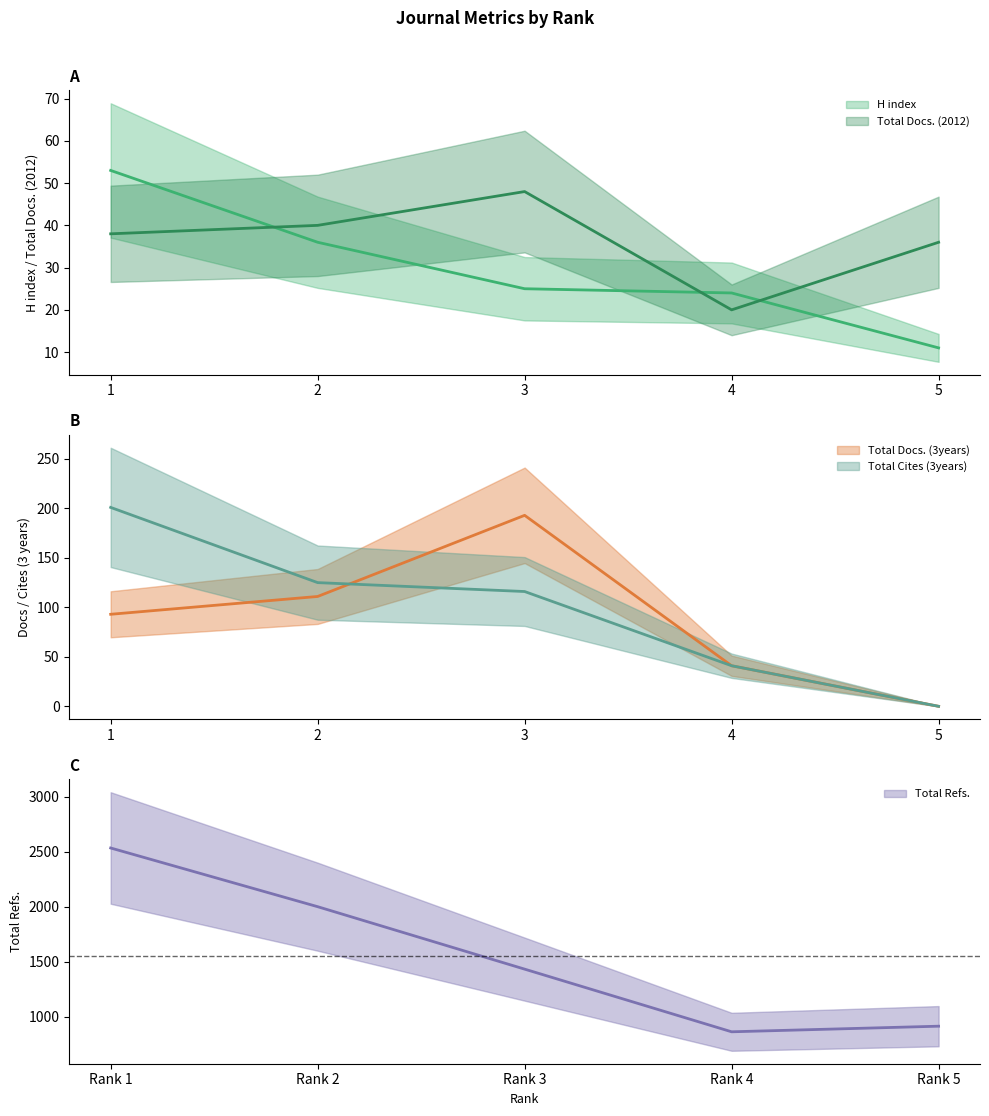

True or false: Total Docs. (2012) has more than 0 interior local peaks.

True